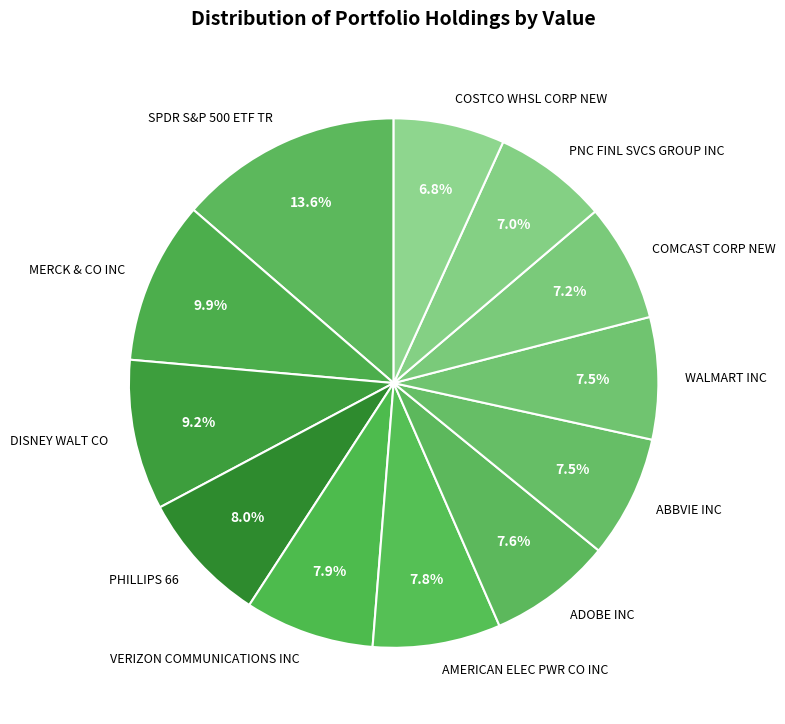

What percentage do ABBVIE INC and DISNEY WALT CO together represent?

16.7%